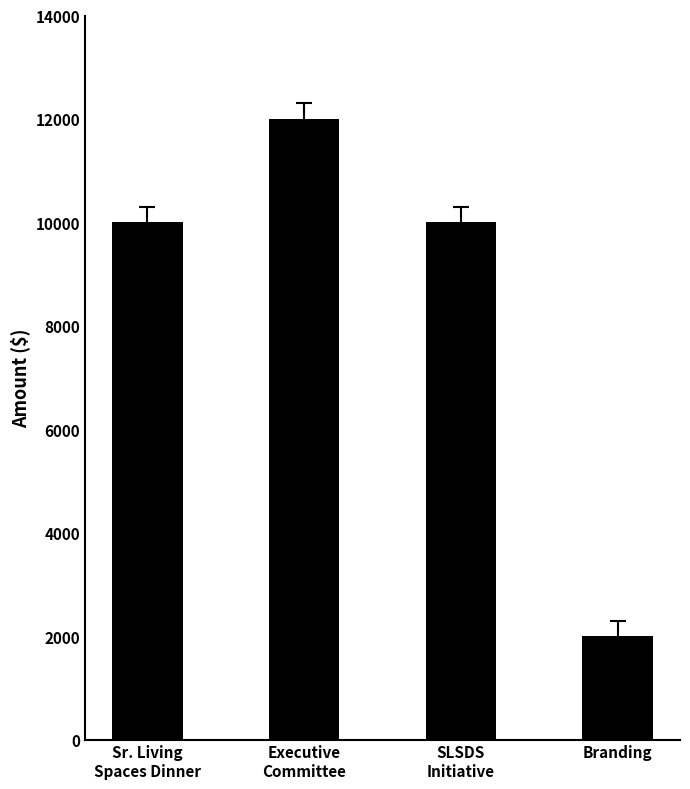

The chart shows a value of 2000 at Branding. True or false?

True